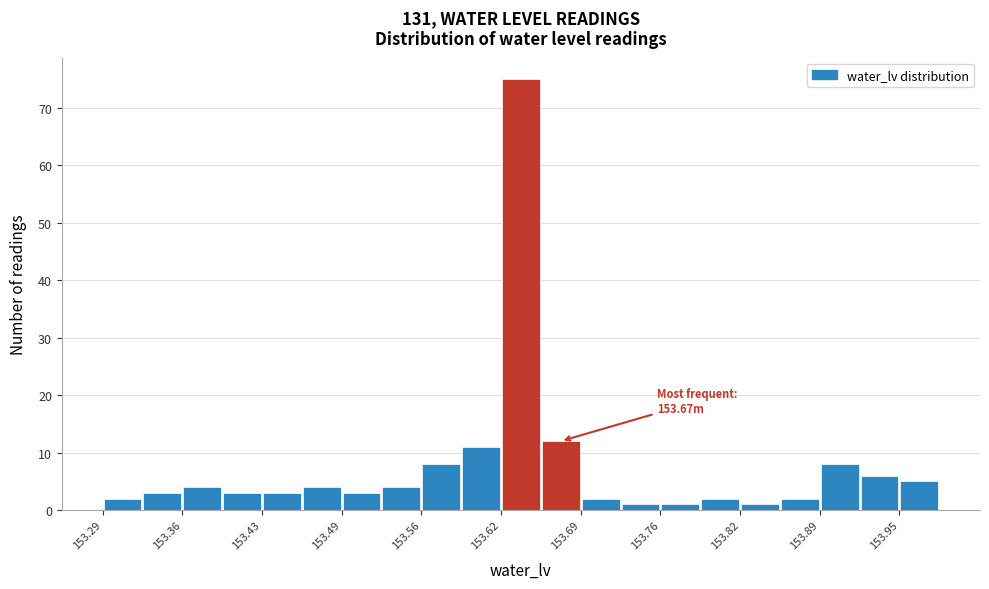

Around what value on the x-axis is the tallest bar? Give the approximate position of its centre, as read against the axis.

153.64